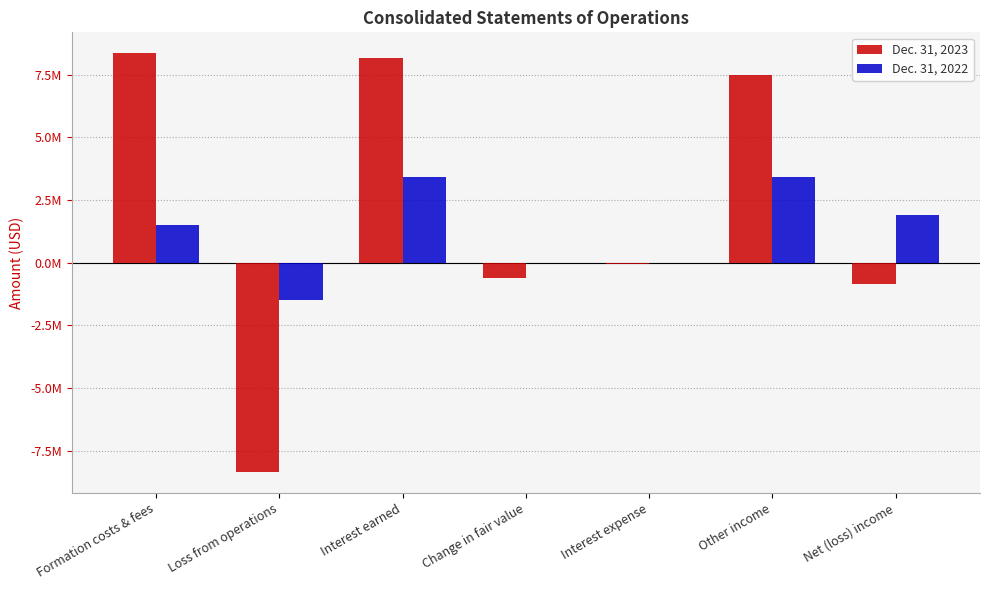

Reading left to right, extract all data points from this chart.

Dec. 31, 2023: 8349476	-8349476	8156697	-599222	-70918	7486557	-862919
Dec. 31, 2022: 1509446	-1509446	3399736	0	0	3399736	1890290